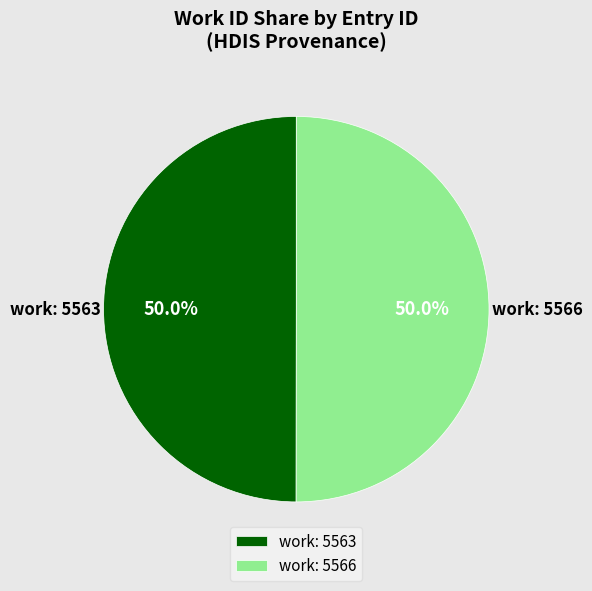

What is the ratio of the value at work: 5563 to the value at work: 5566?

1.0